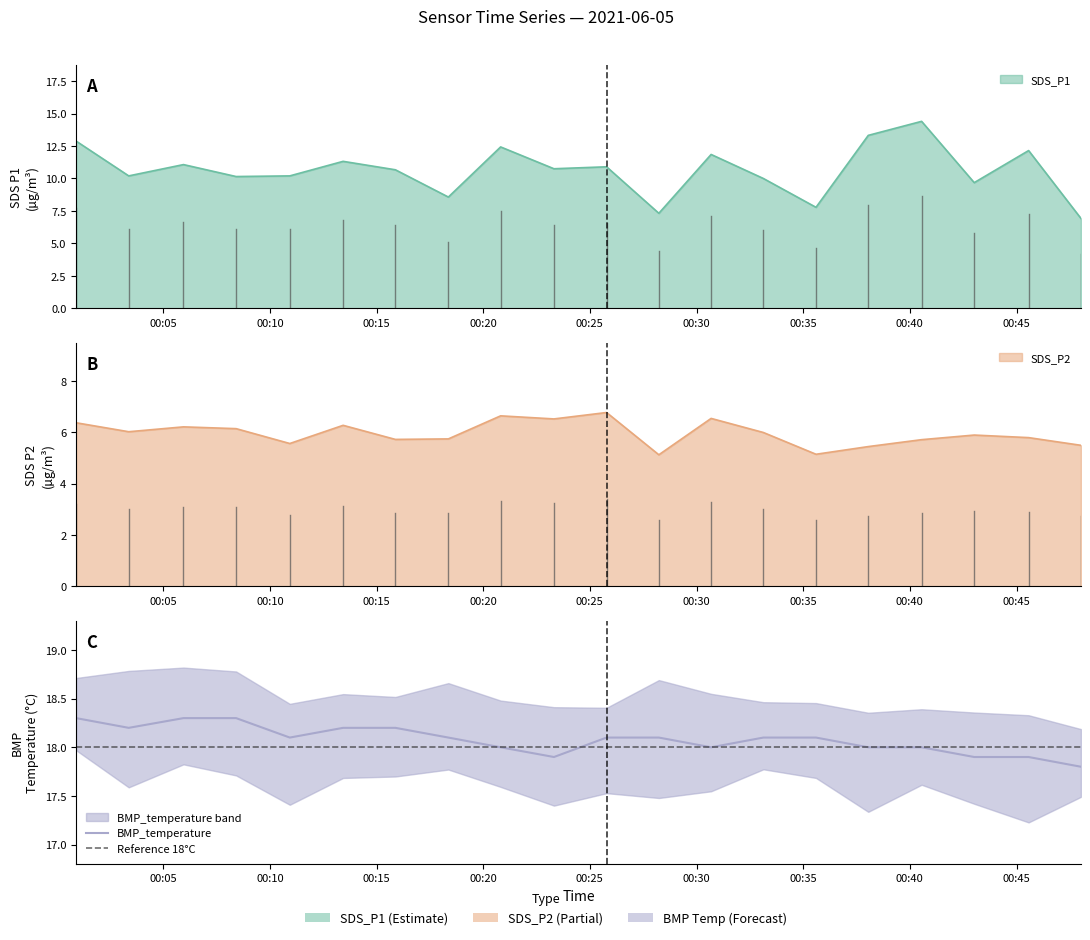

What are all the series names shown in the legend?

SDS_P1, SDS_P2, BMP_temperature